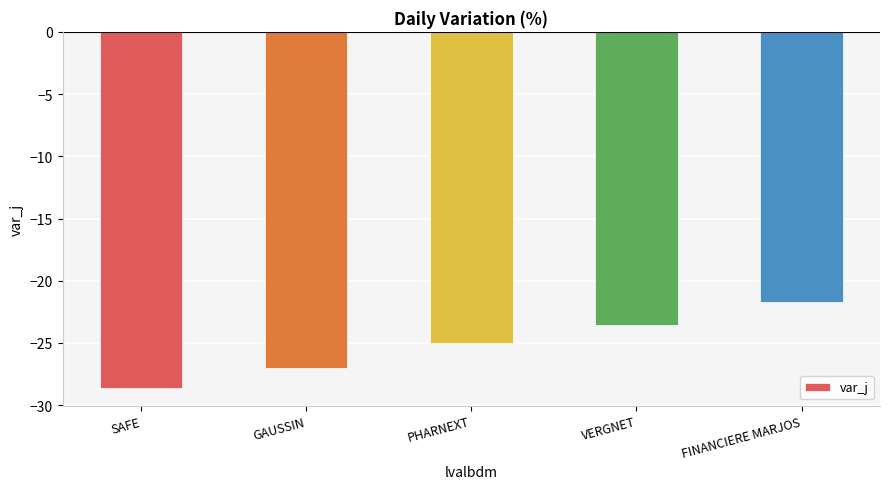

True or false: the data shows -27.1 at GAUSSIN.

True